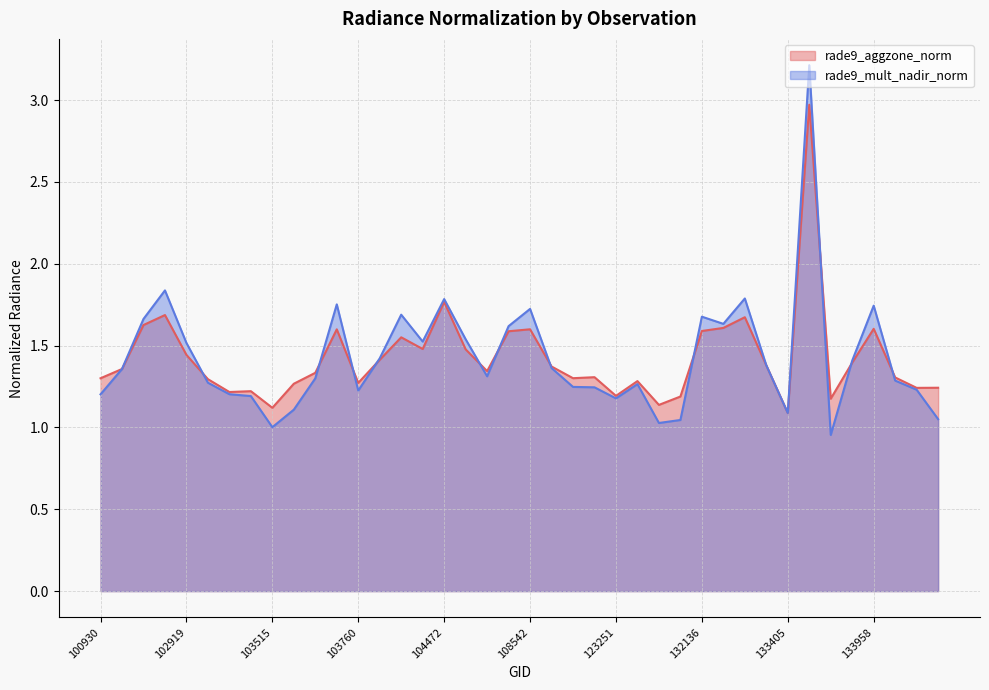

How many data points in rade9_mult_nadir_norm are less than 1?

1